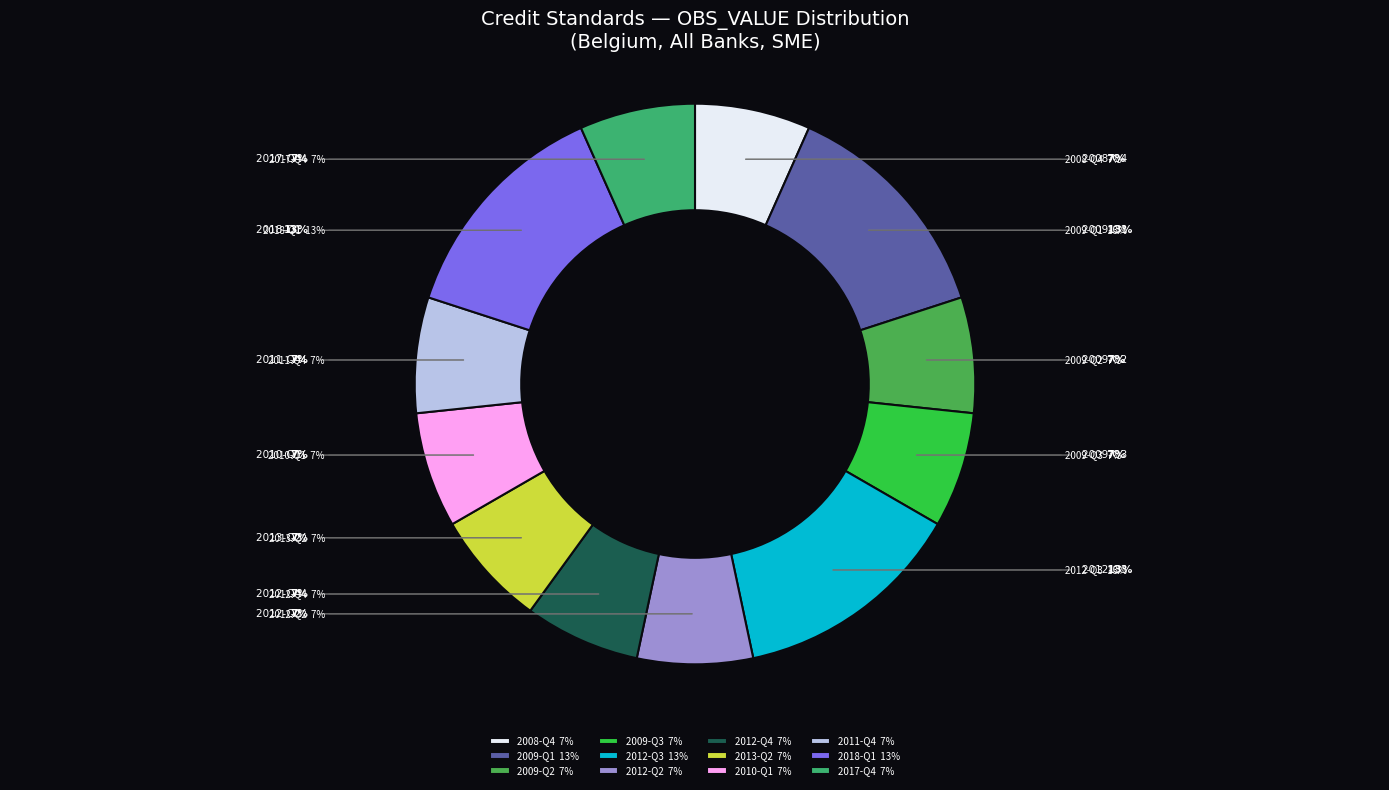

What percentage is the 2012-Q3 slice, to the nearest percent?

13%